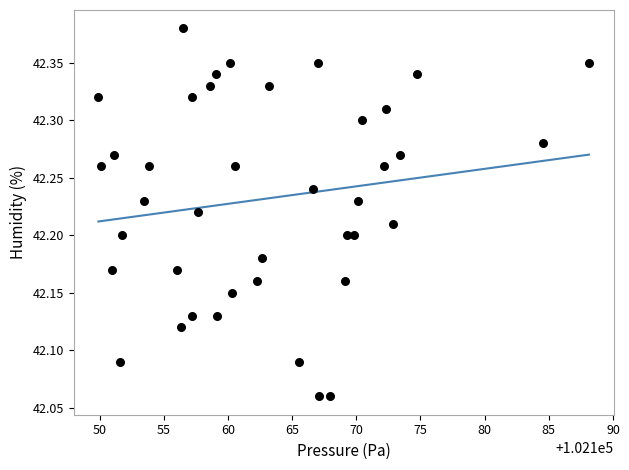

What is the range of Y values (max minus min)?

0.3